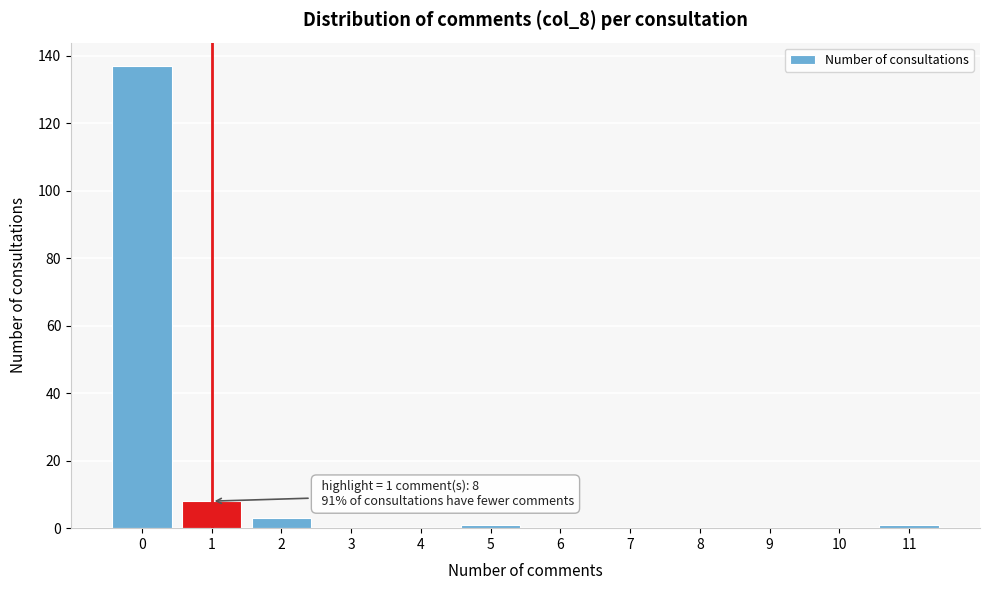

Reading left to right, list all the values displayed in this chart.

0=137	1=8	2=3	3=0	4=0	5=1	6=0	7=0	8=0	9=0	10=0	11=1